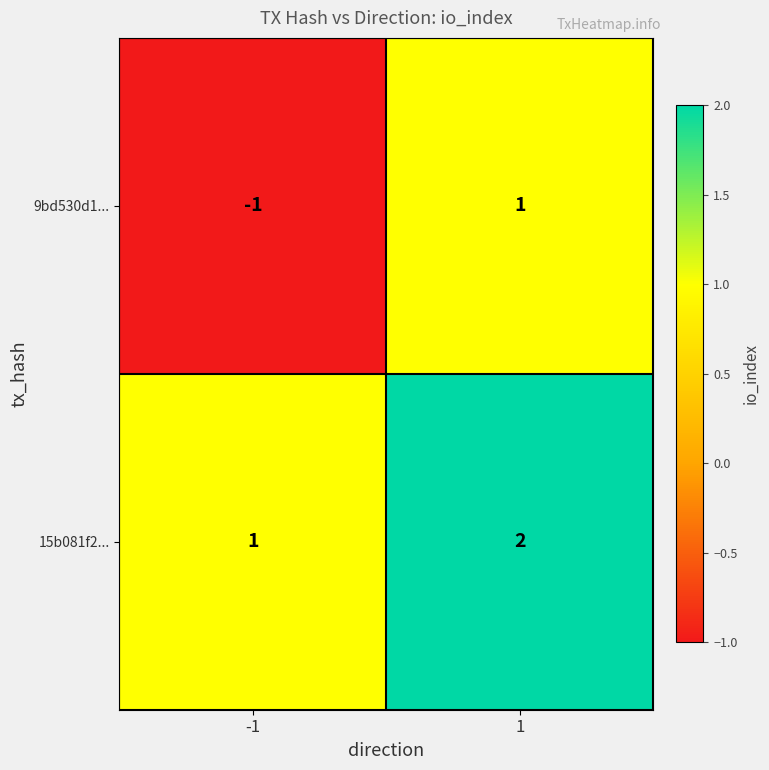

What is the greatest value displayed?

2